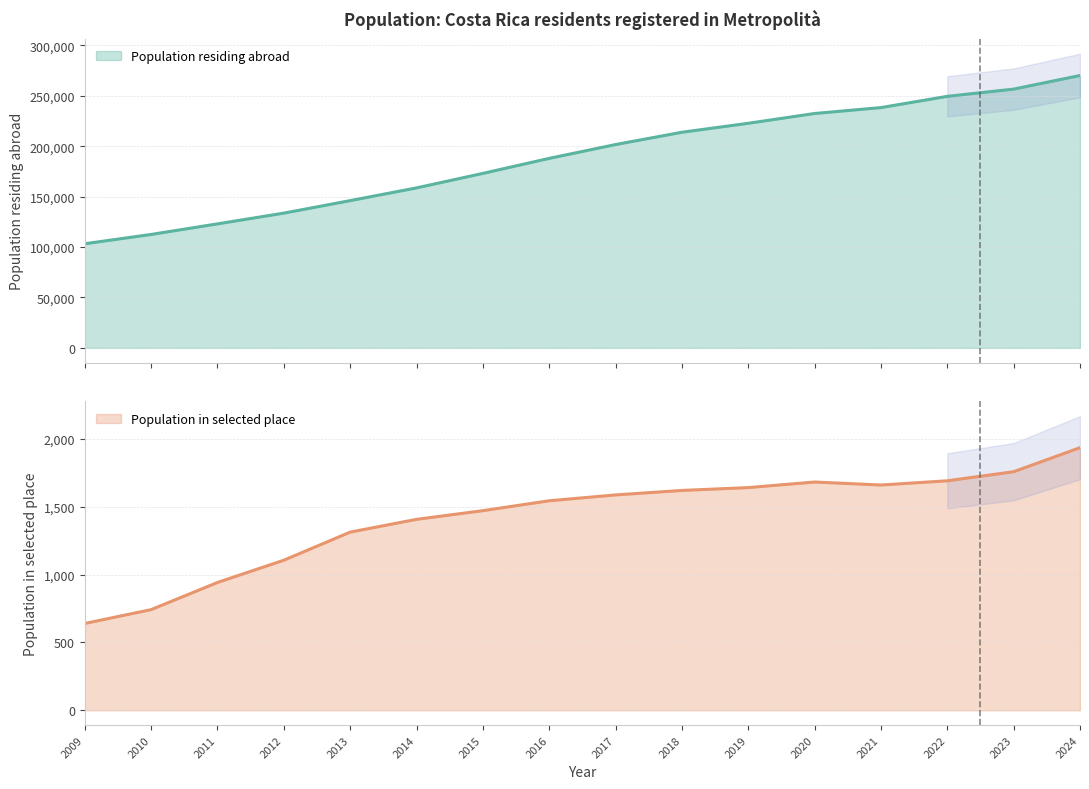

Is the value of Population residing abroad at 2016 greater than the value of Population in selected place at 2015?

Yes